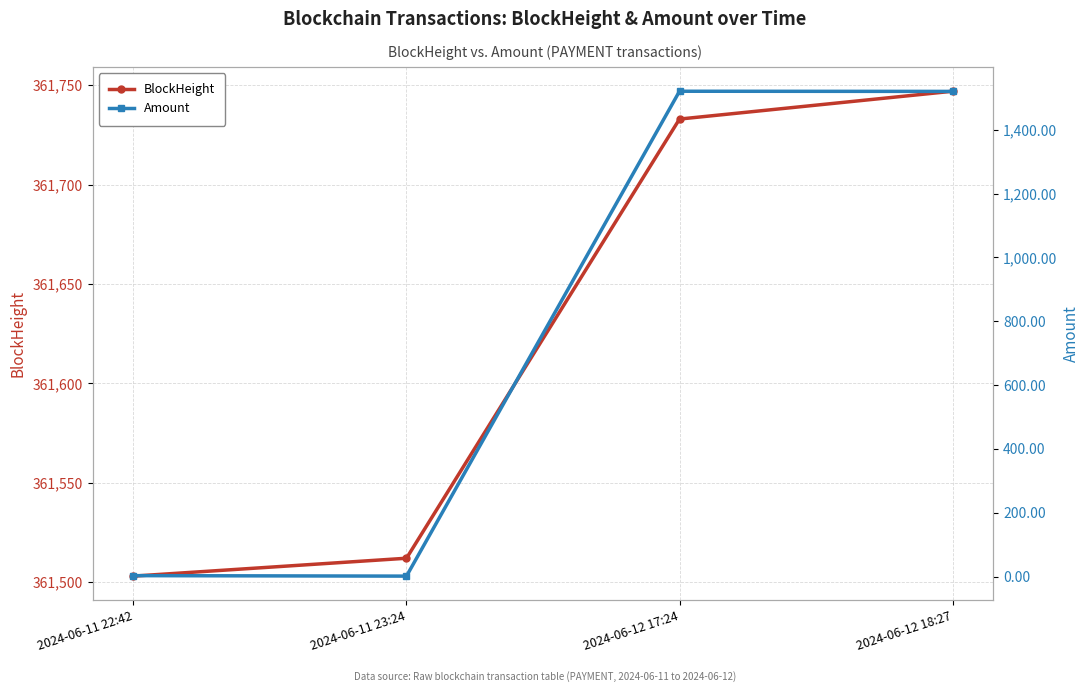

Between 2024-06-11 23:24 and 2024-06-12 17:24, which is larger?

2024-06-12 17:24